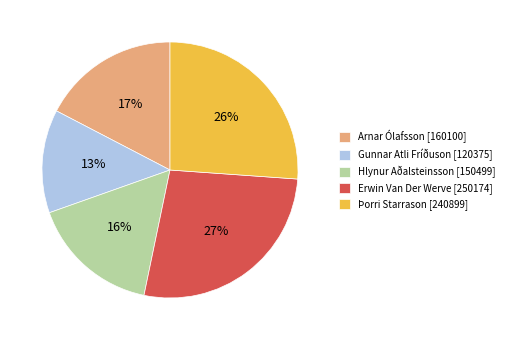

Approximately how many times larger is the value at Erwin Van Der Werve compared to Hlynur Aðalsteinsson?

1.7